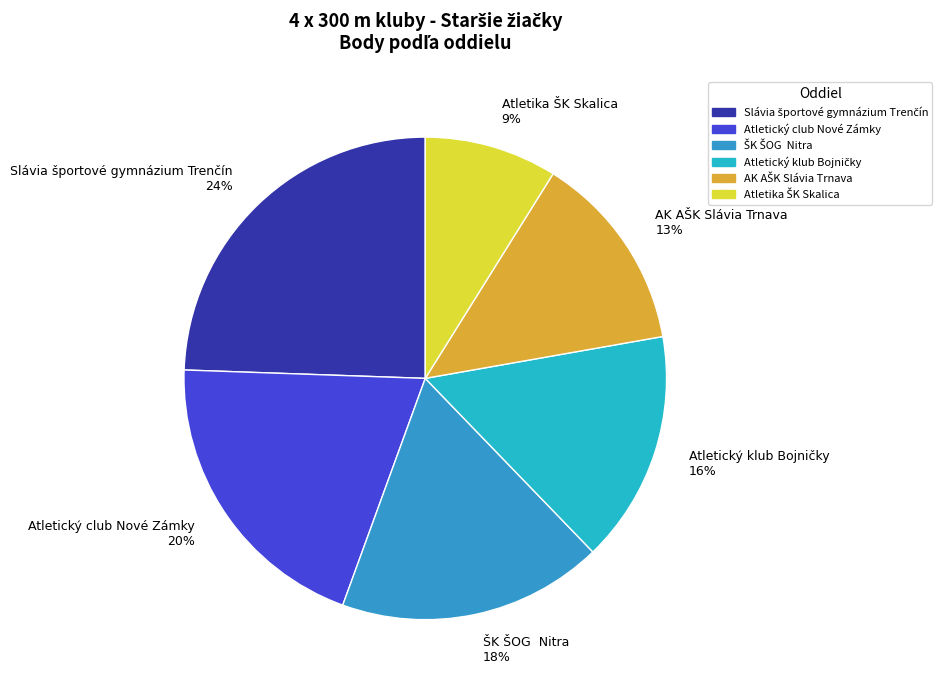

How many slices are in this pie chart?

6